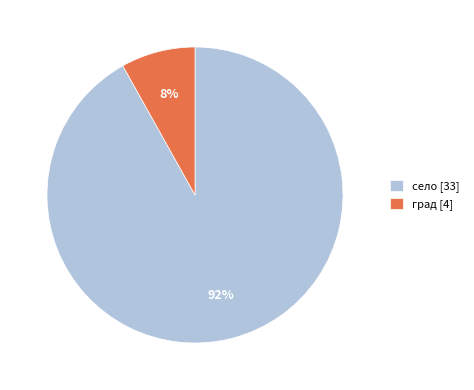

Which category has the smallest portion of the pie?

град [4]